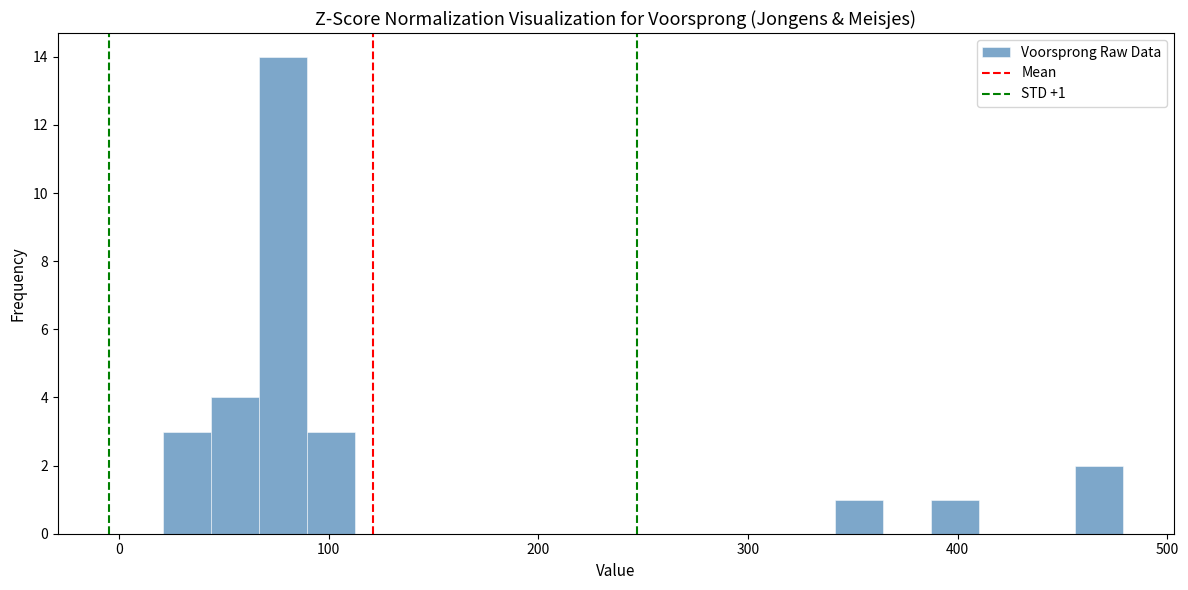

Read against the x-axis, roughly where is the centre of the tallest bar?

80